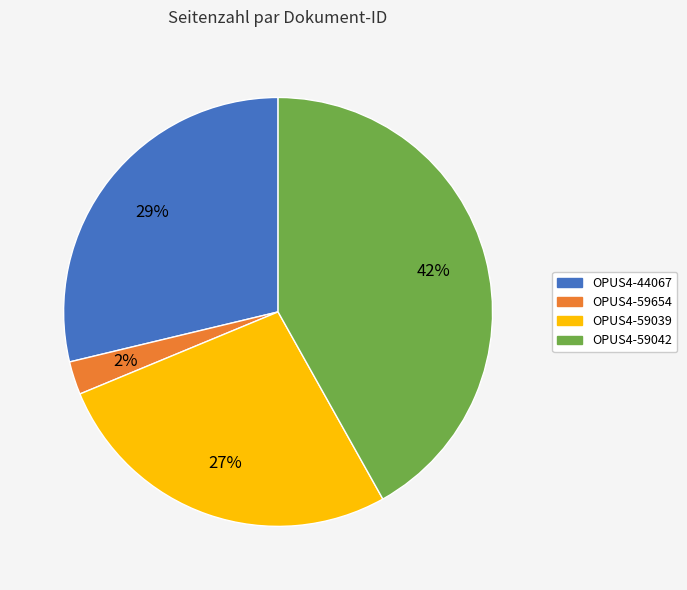

Which has a higher value, OPUS4-59654 or OPUS4-59042?

OPUS4-59042